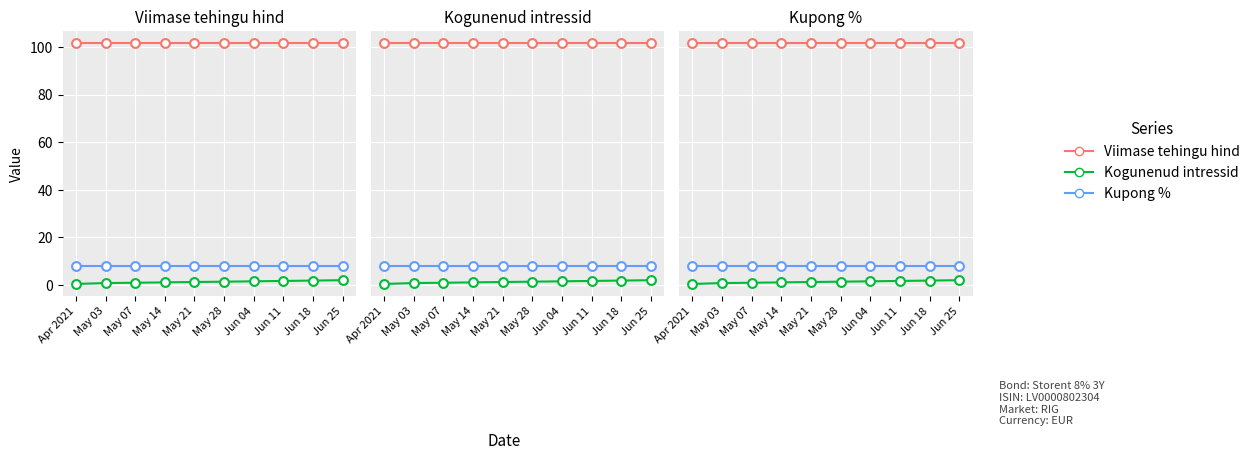

What are all the series names shown in the legend?

Viimase tehingu hind, Kogunenud intressid, Kupong %